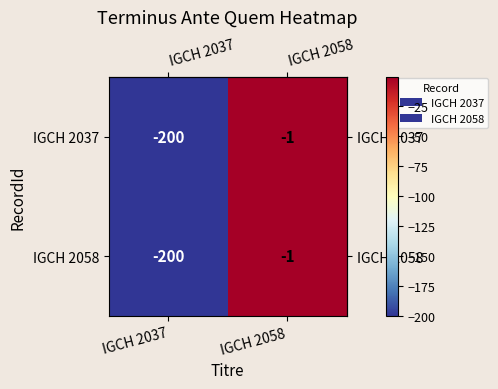

Is it true that IGCH 2037 equals -322 at IGCH 2037?

False